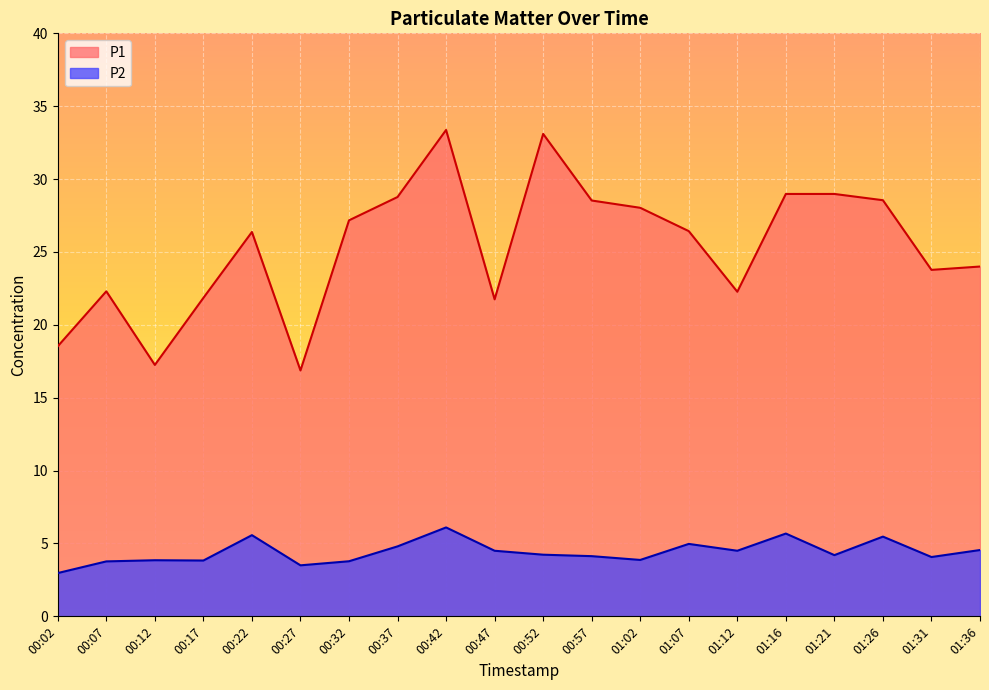

Where is the first local maximum for P1?

00:07